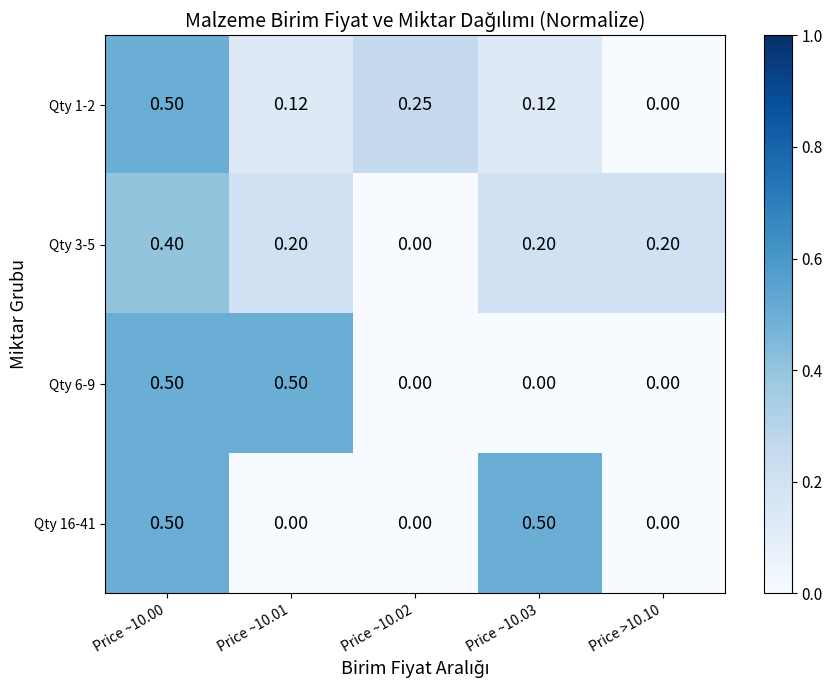

Reading left to right, list all the values displayed in this chart.

Qty 1-2: Price ~10.00=0.5	Price ~10.01=0.1	Price ~10.02=0.2	Price ~10.03=0.1	Price >10.10=0.0
Qty 3-5: Price ~10.00=0.4	Price ~10.01=0.2	Price ~10.02=0.0	Price ~10.03=0.2	Price >10.10=0.2
Qty 6-9: Price ~10.00=0.5	Price ~10.01=0.5	Price ~10.02=0.0	Price ~10.03=0.0	Price >10.10=0.0
Qty 16-41: Price ~10.00=0.5	Price ~10.01=0.0	Price ~10.02=0.0	Price ~10.03=0.5	Price >10.10=0.0